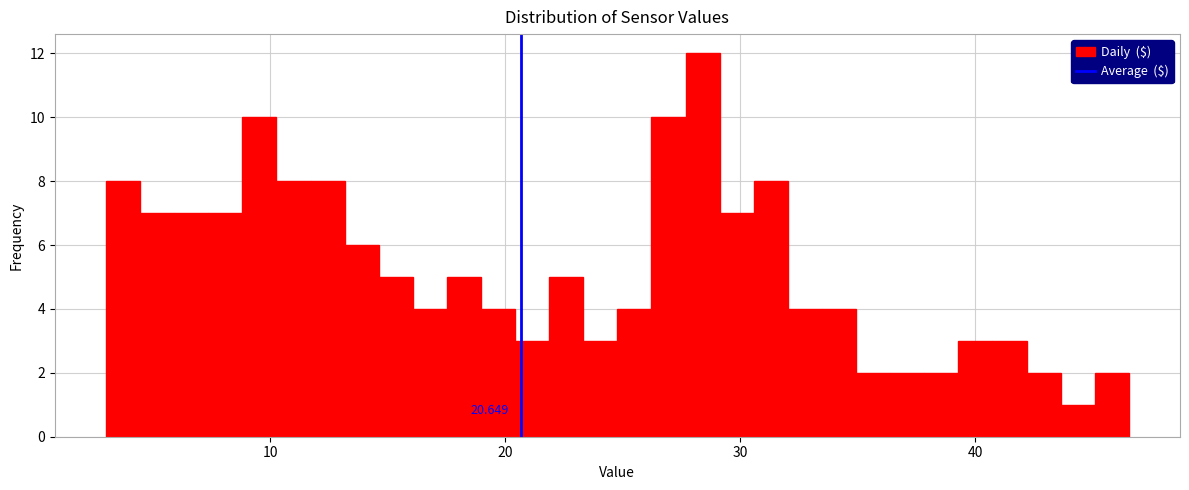

Read against the x-axis, roughly where is the centre of the tallest bar?

28